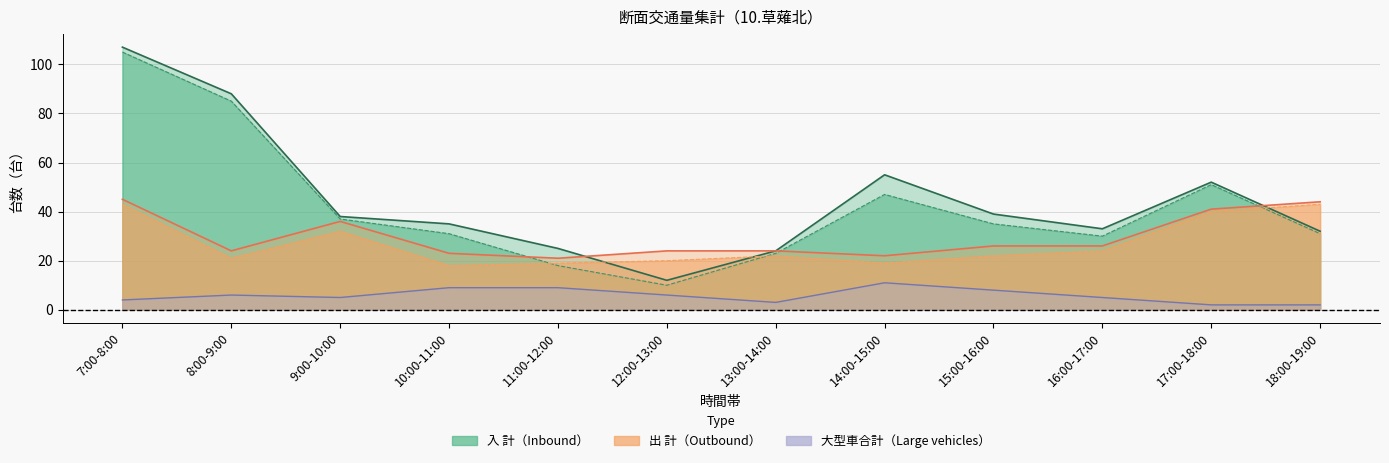

Does the chart have visible grid lines?

Yes